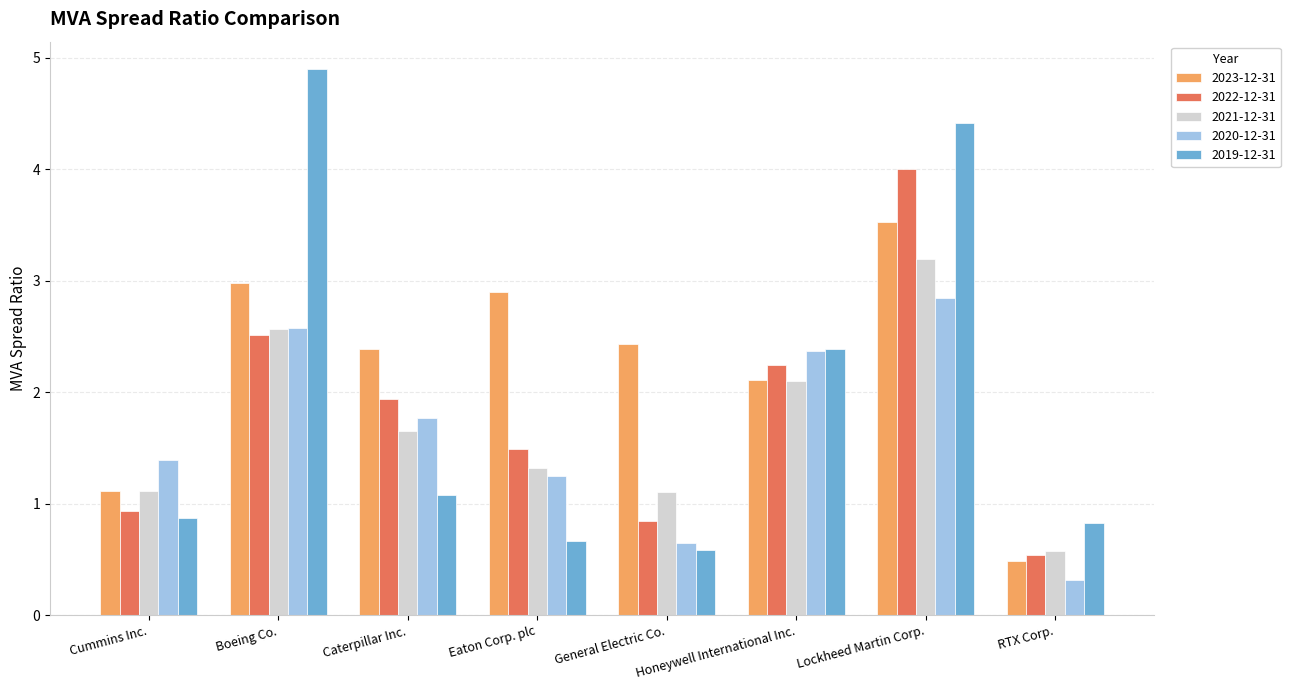

At which category is the sum across all series the highest?

Lockheed Martin Corp.